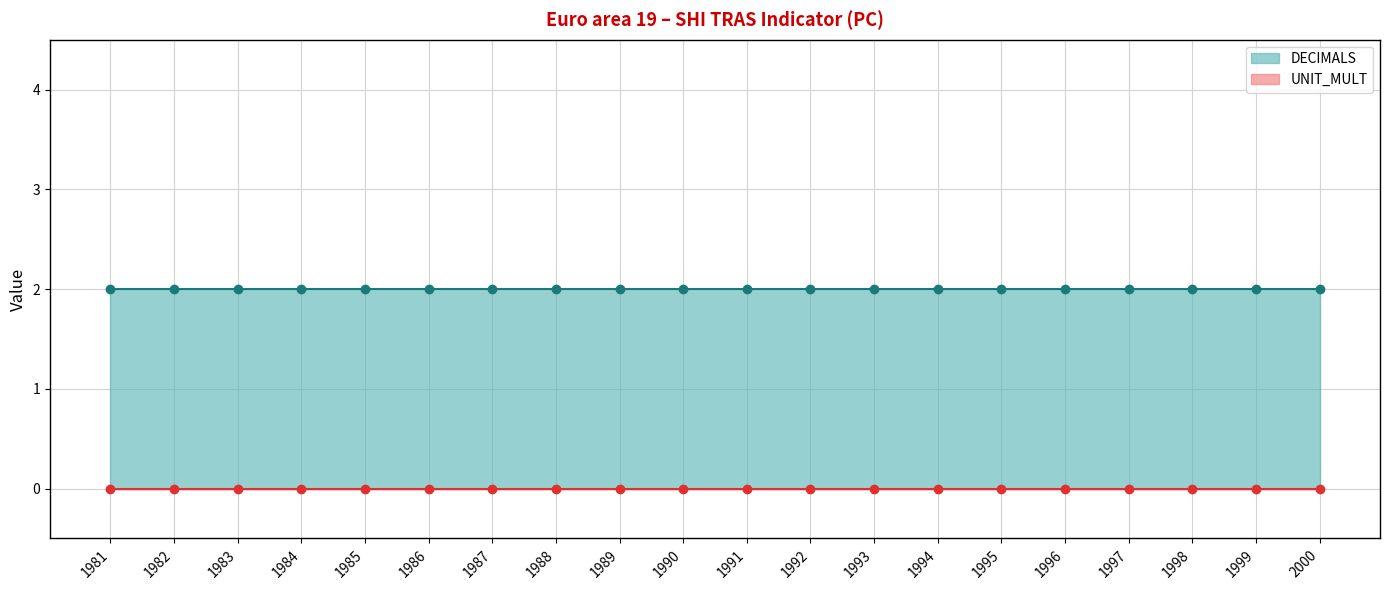

Reading left to right, extract all data points from this chart.

DECIMALS: 1981=2	1982=2	1983=2	1984=2	1985=2	1986=2	1987=2	1988=2	1989=2	1990=2	1991=2	1992=2	1993=2	1994=2	1995=2	1996=2	1997=2	1998=2	1999=2	2000=2
UNIT_MULT: 1981=0	1982=0	1983=0	1984=0	1985=0	1986=0	1987=0	1988=0	1989=0	1990=0	1991=0	1992=0	1993=0	1994=0	1995=0	1996=0	1997=0	1998=0	1999=0	2000=0